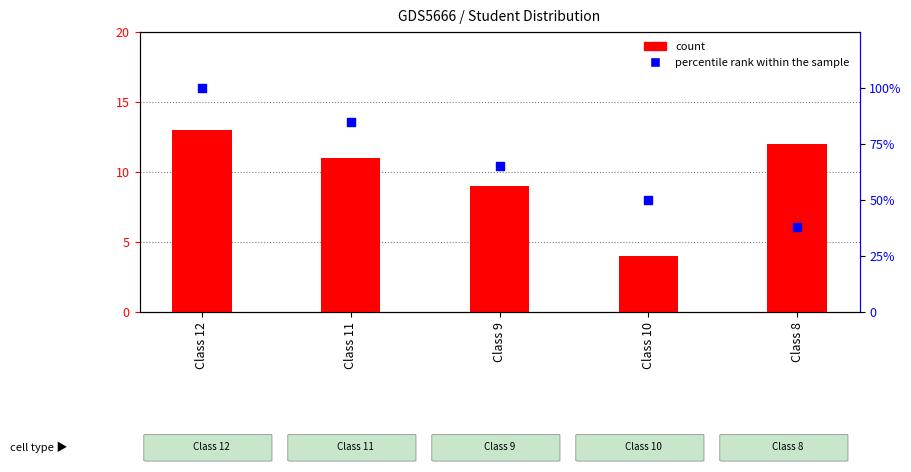

Which series contains the highest Y value?

percentile rank within the sample